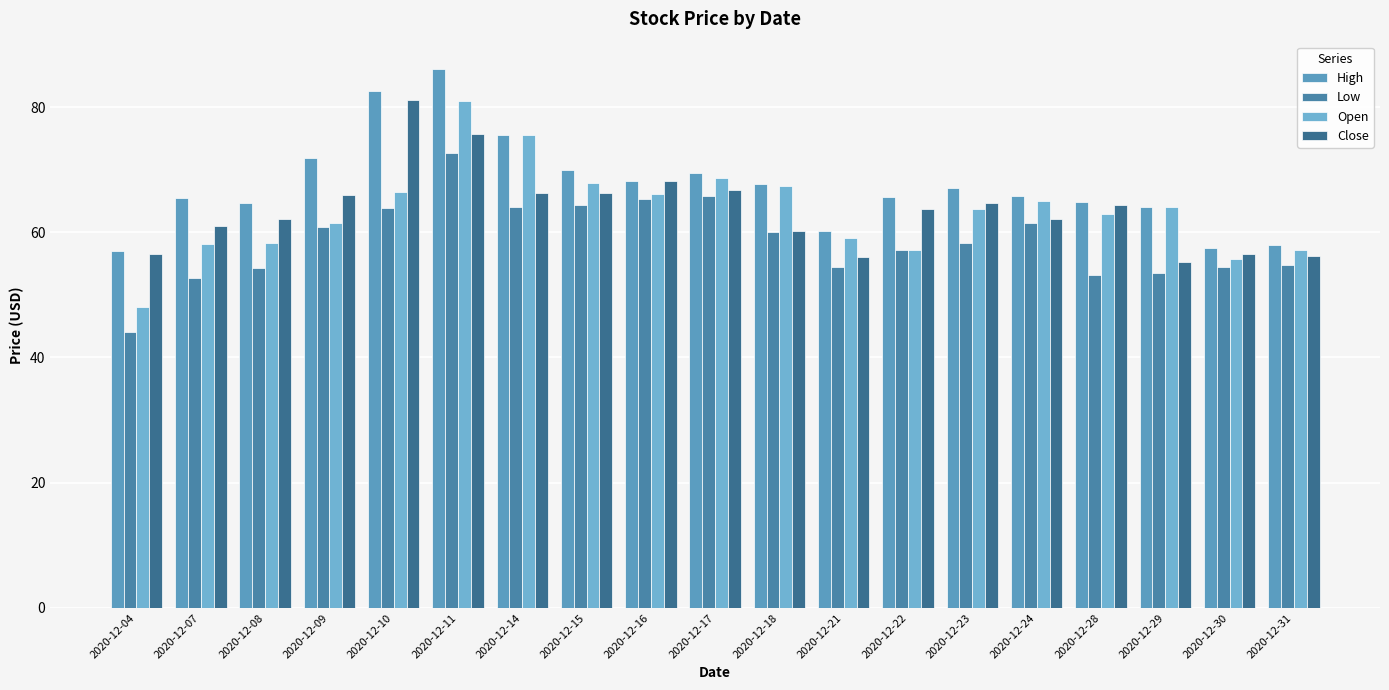

What is the smallest value displayed?

44.0